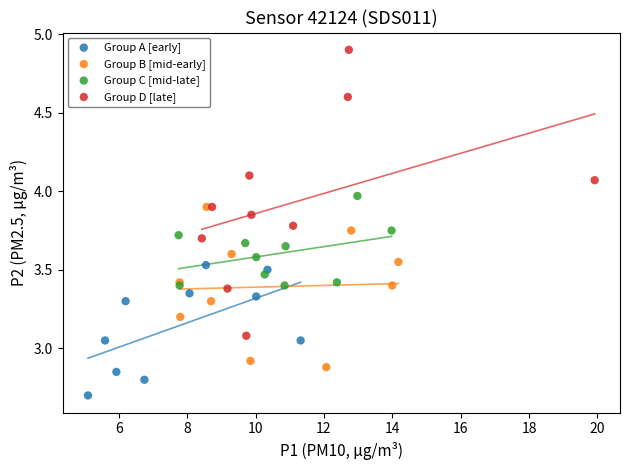

Which series reaches the minimum Y coordinate?

Group A [early]